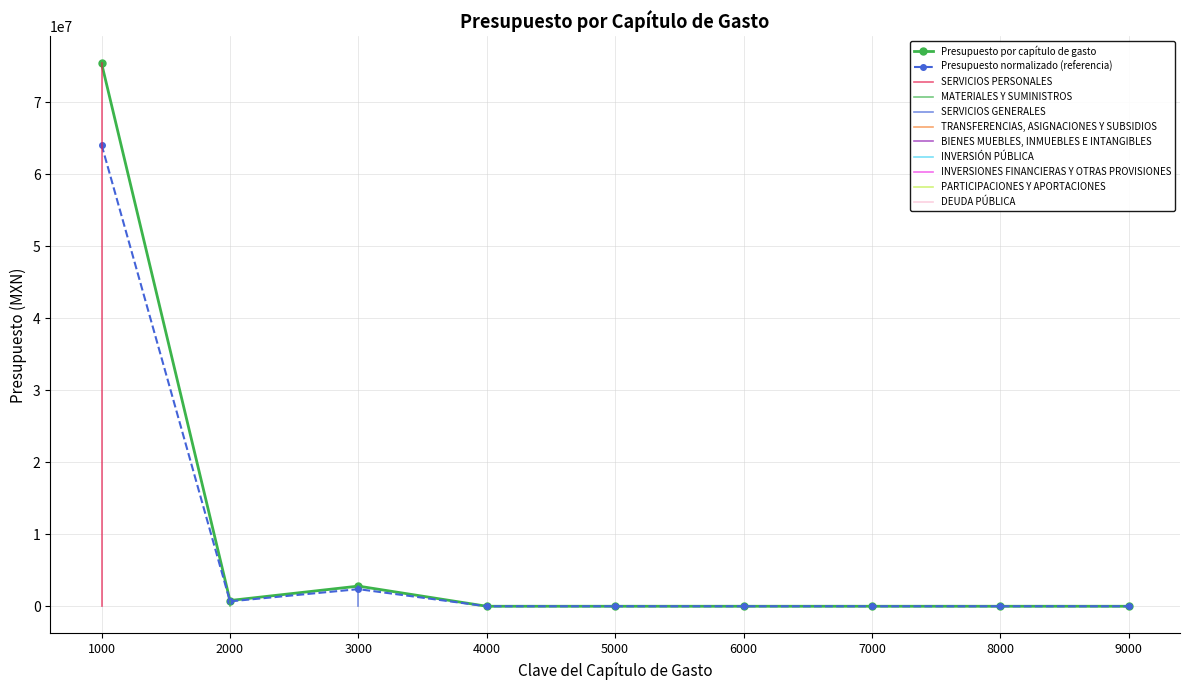

How many values exceed 0?

3